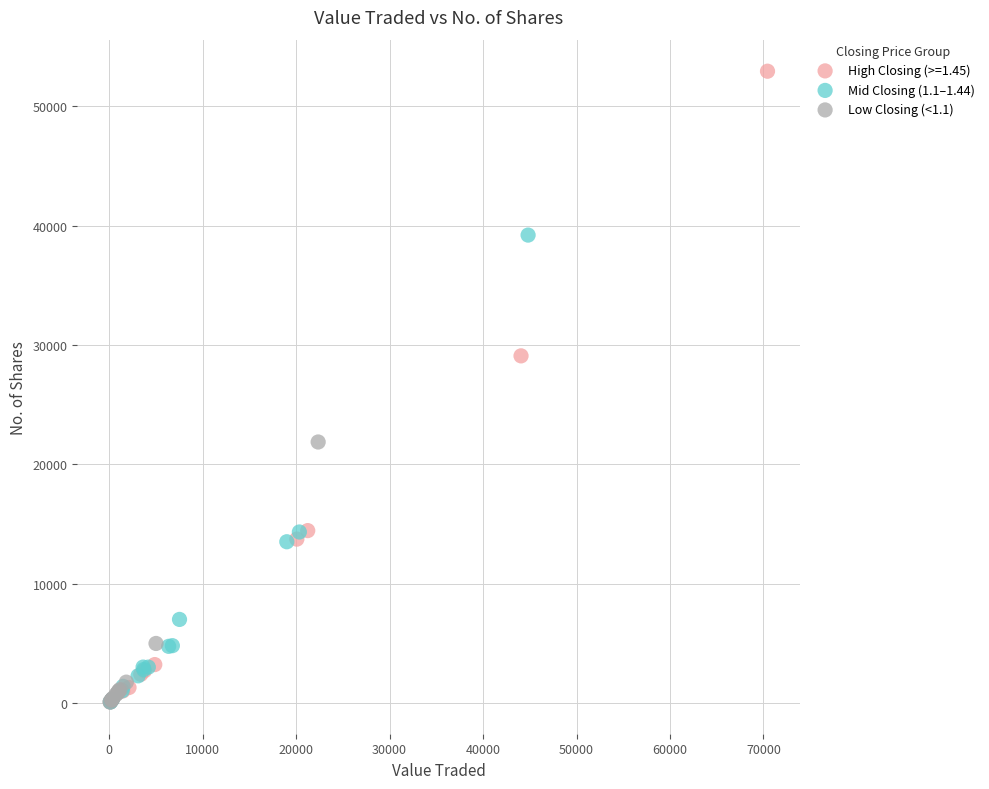

Which series has the largest Y range (max minus min)?

High Closing (>=1.45)